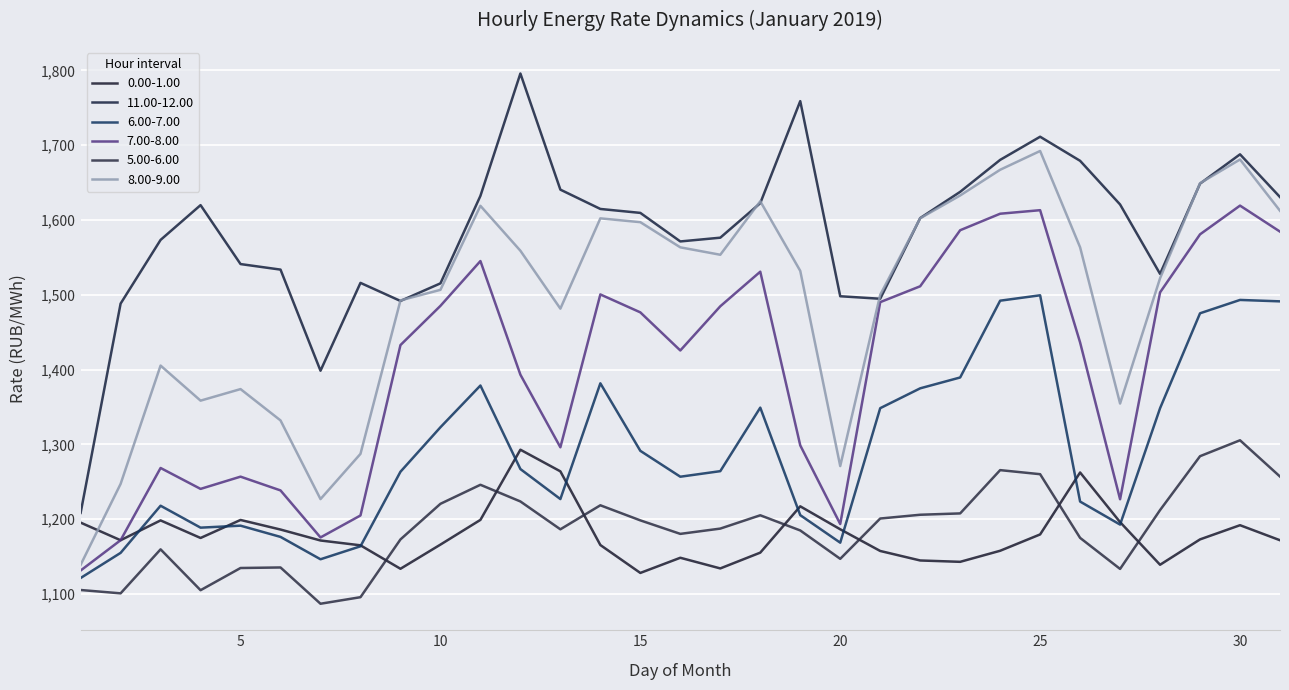

What is the lowest value of the 5.00-6.00 series?

1086.8